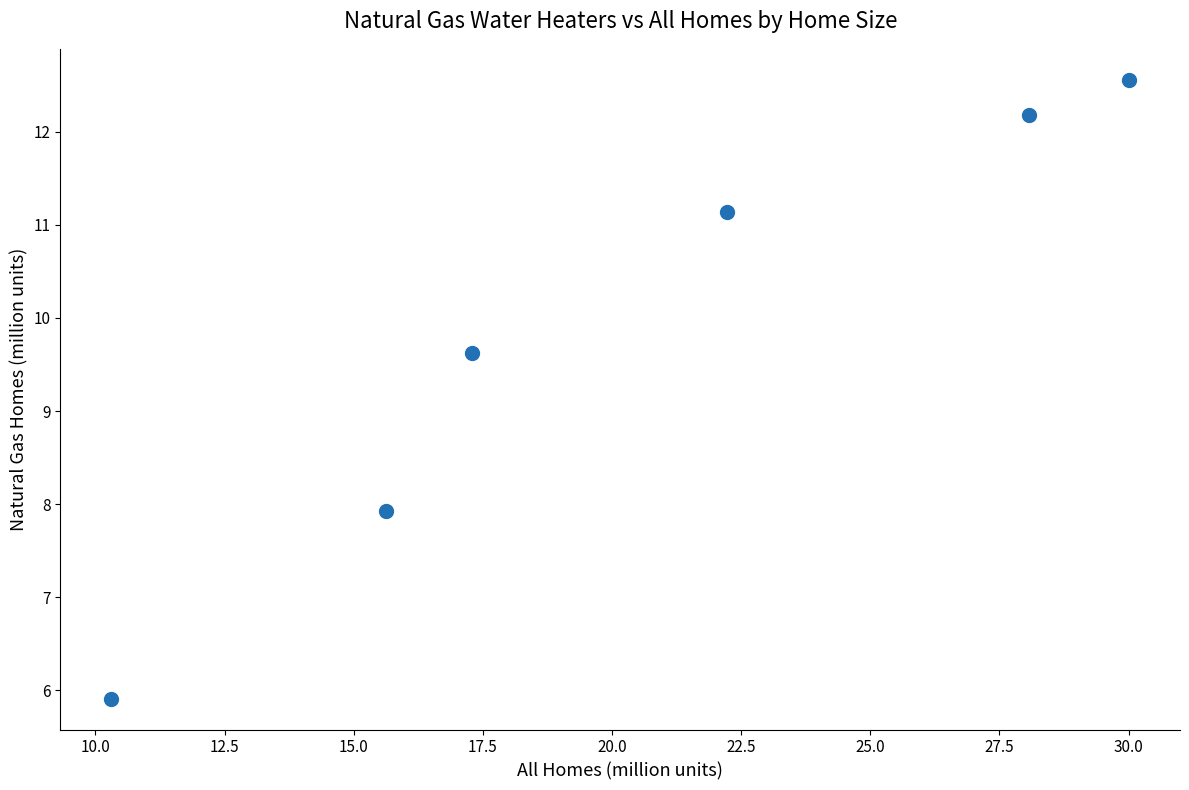

What Y value in the scatter plot is closest to 9?

9.6